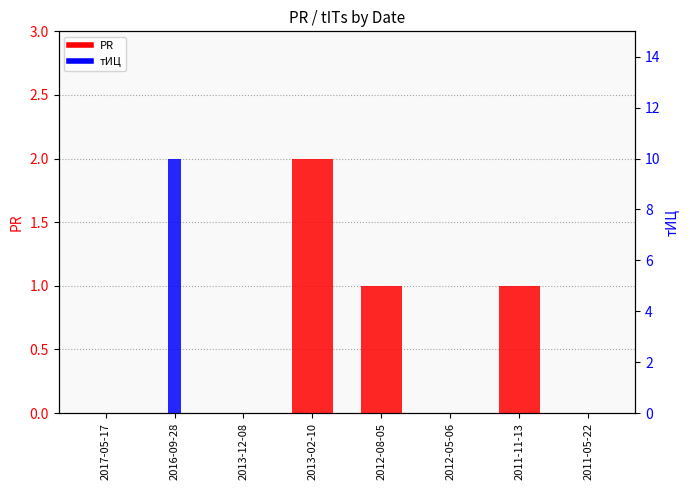

At 2017-05-17, list the series in order from largest to smallest.

PR, тИЦ